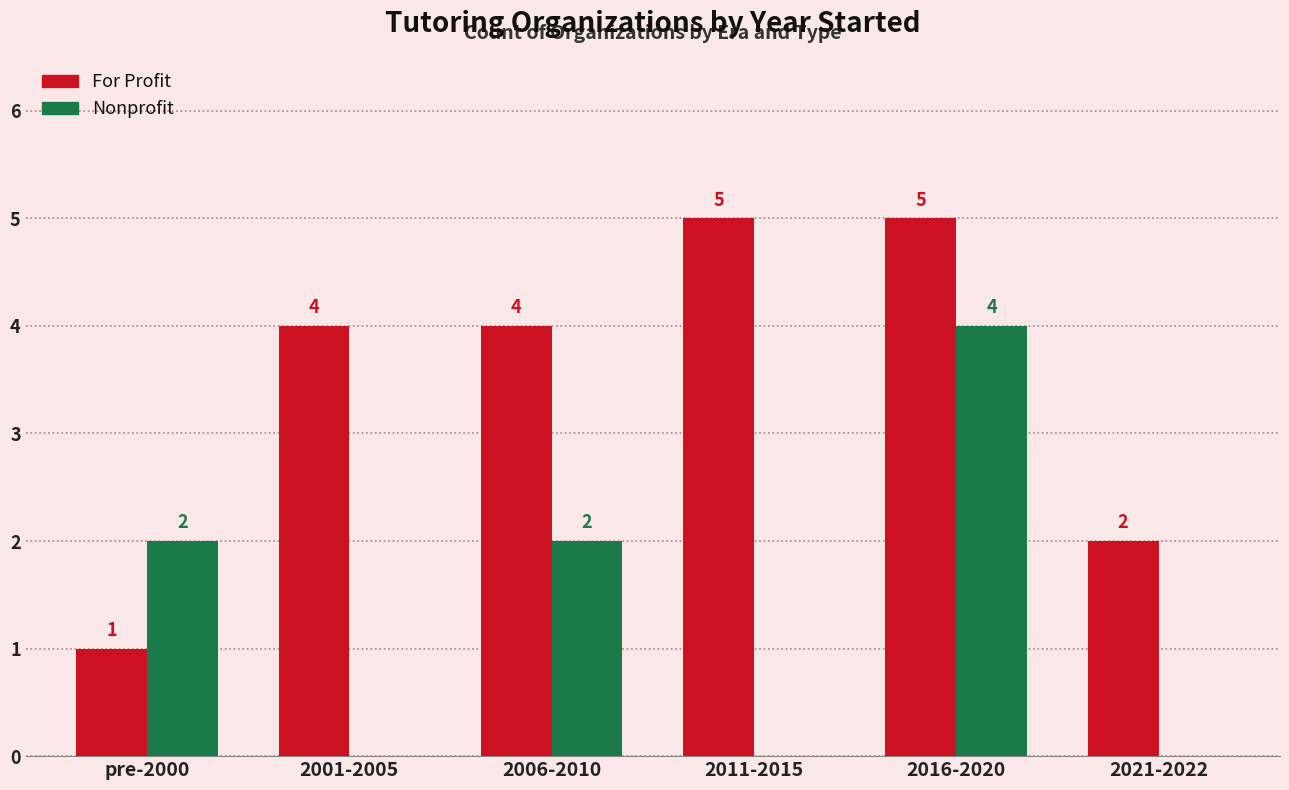

What is the maximum value for For Profit?

5